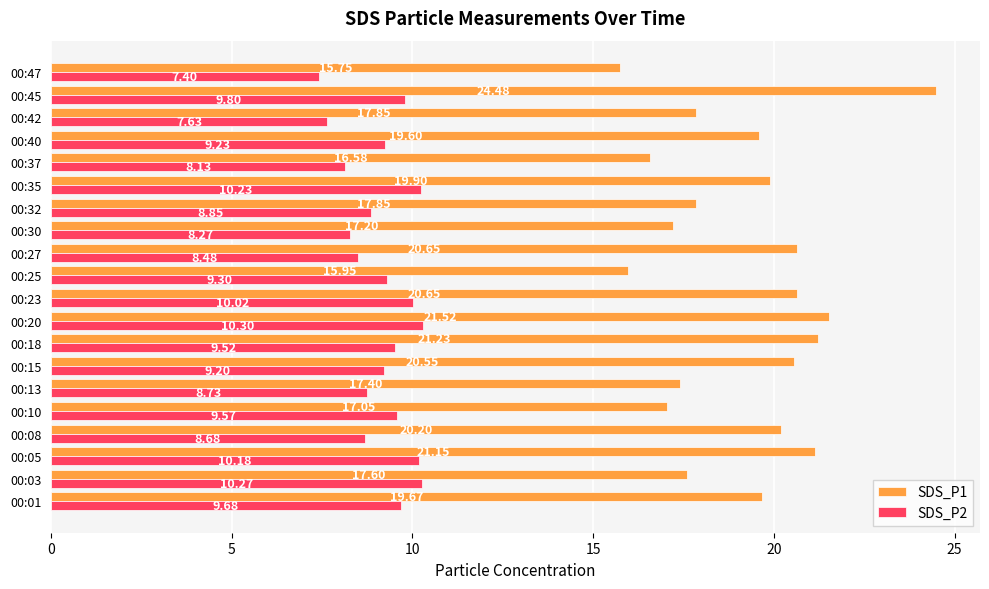

At which label does SDS_P1 reach its minimum?

00:47